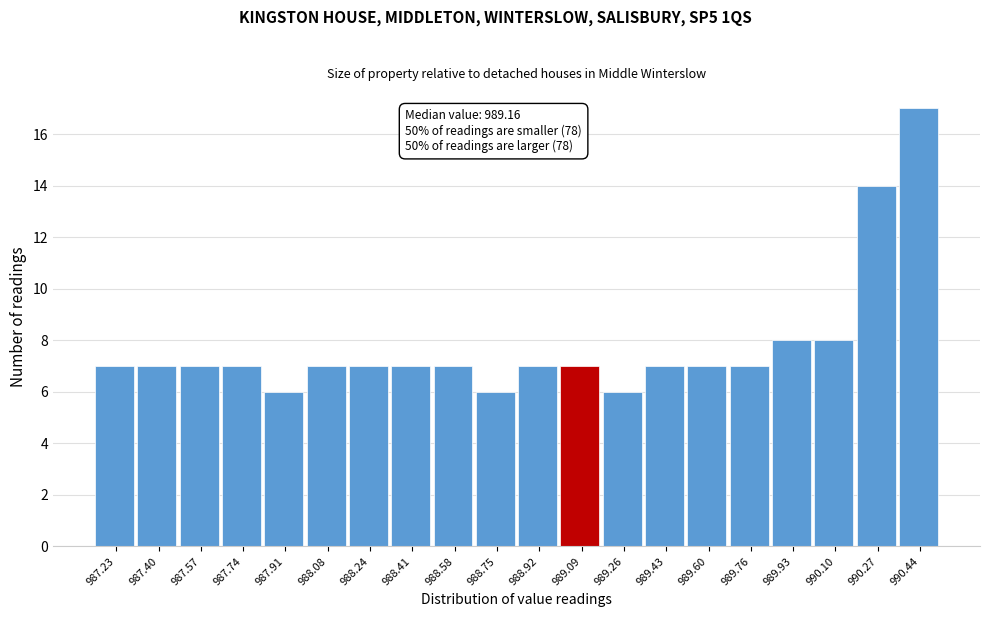

Reading left to right, extract all data points from this chart.

987.23=7	987.40=7	987.57=7	987.74=7	987.91=6	988.08=7	988.24=7	988.41=7	988.58=7	988.75=6	988.92=7	989.09=7	989.26=6	989.43=7	989.60=7	989.76=7	989.93=8	990.10=8	990.27=14	990.44=17